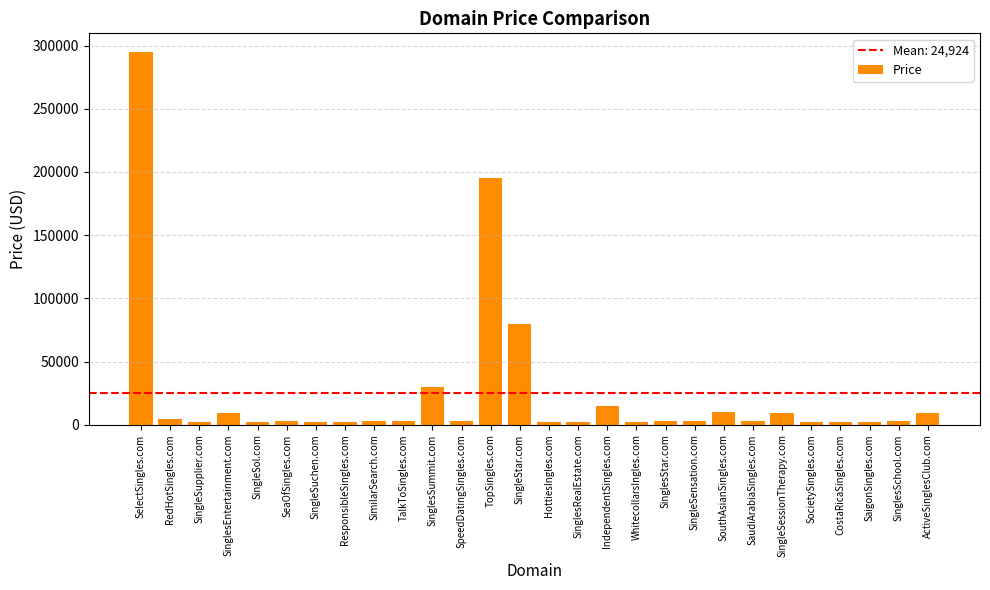

How many bars are there in total?

28